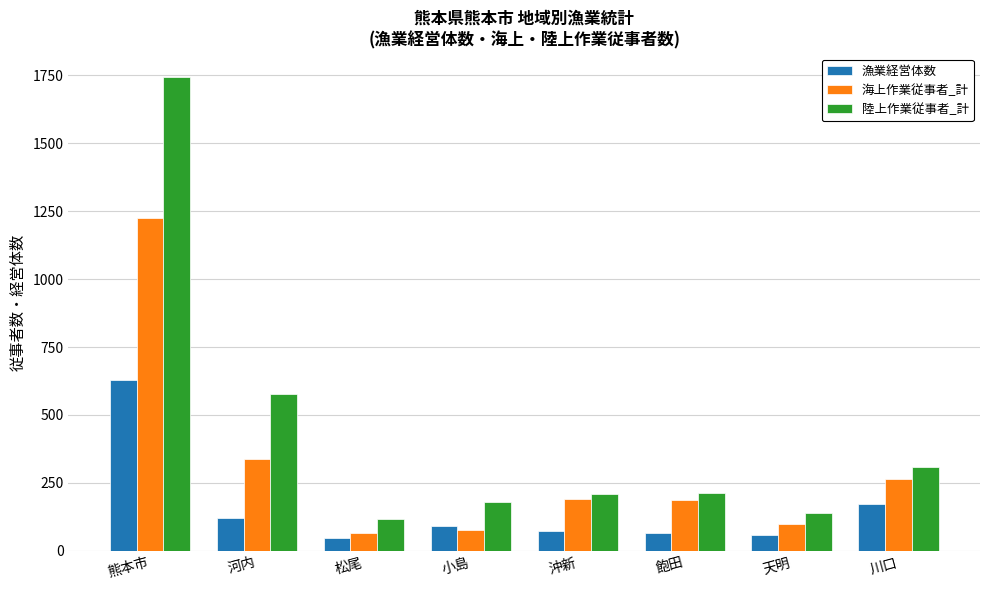

The 漁業経営体数 series shows 91 at 小島. True or false?

True